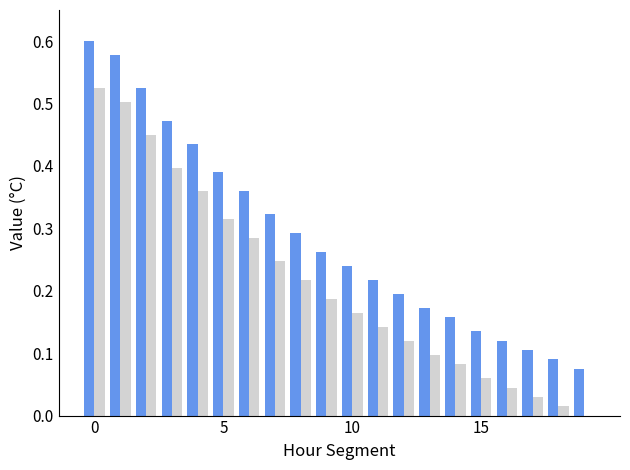

How many groups of bars are there?

20